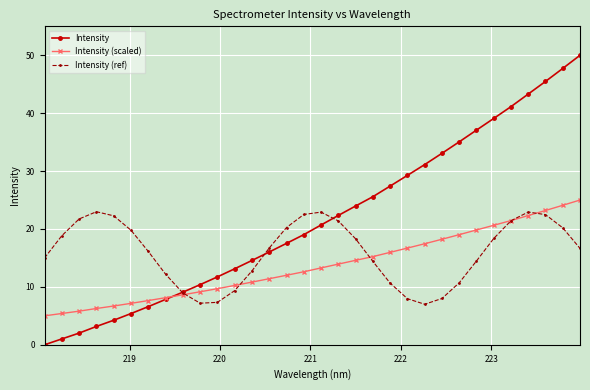

What is the lowest value of the Intensity (scaled) series?

5.0